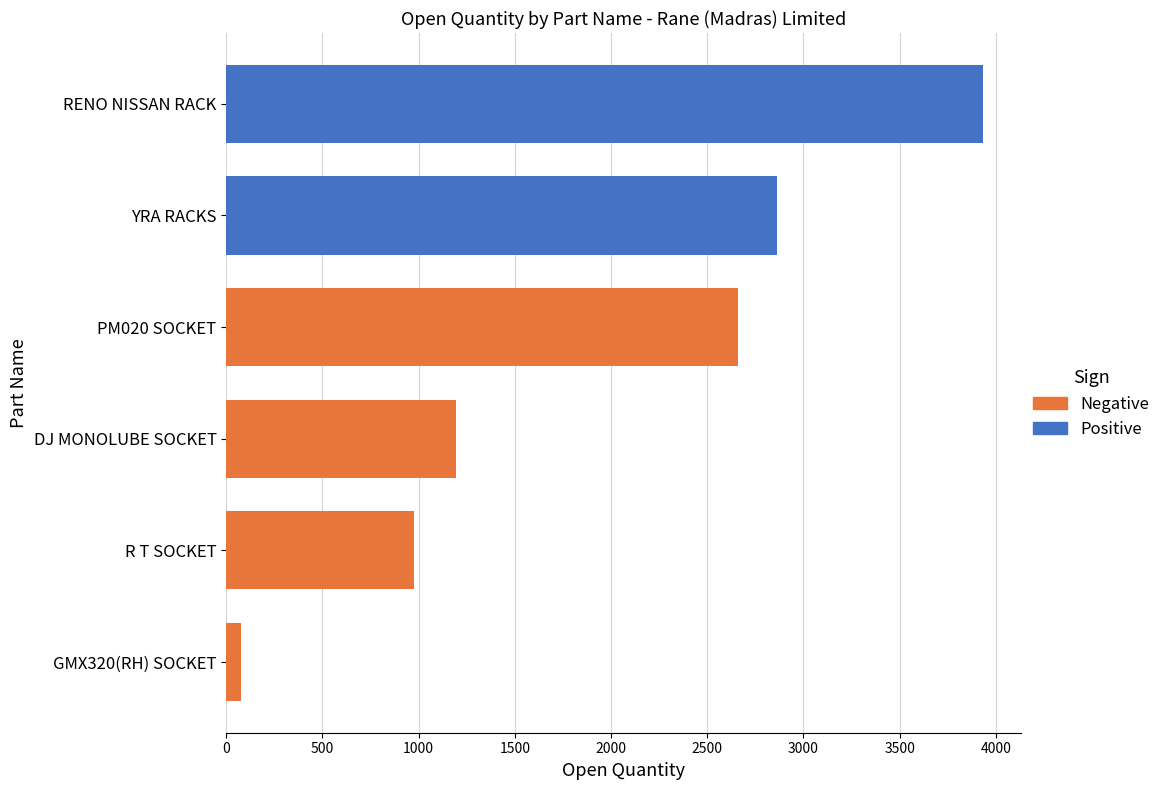

At which label is the value closest to 2004?

PM020 SOCKET